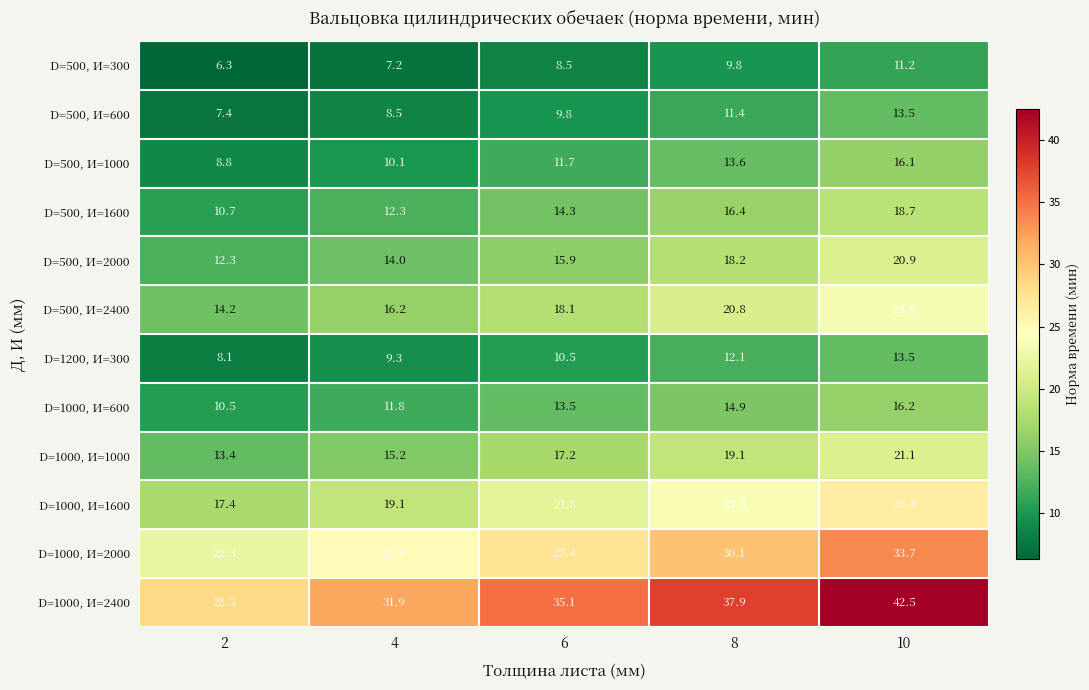

Is it true that D=500, И=1600 equals 30.9 at 10?

False